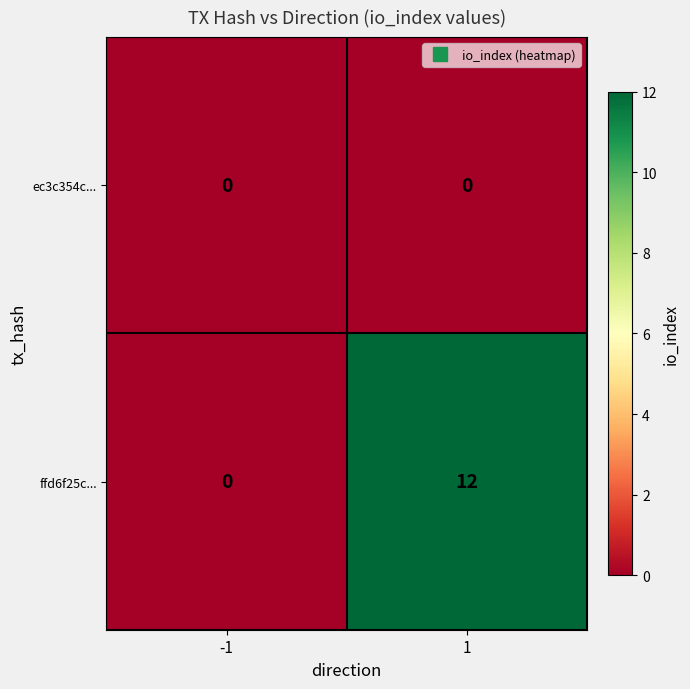

Which series has the largest total across all categories?

ffd6f25c...